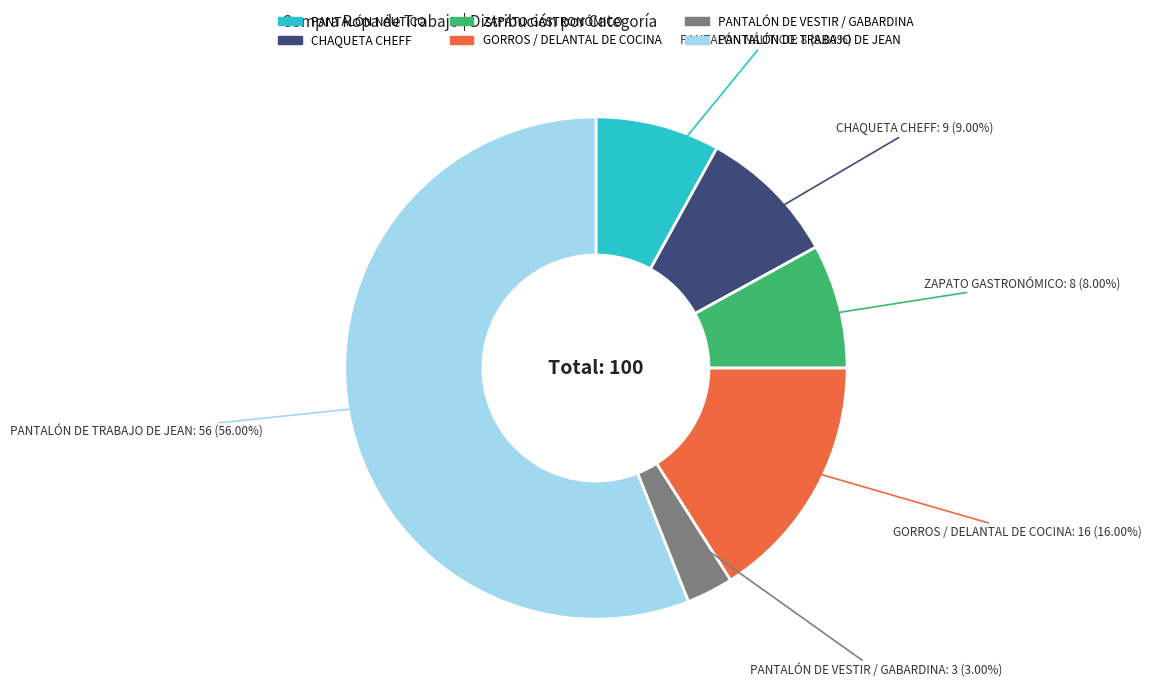

To the nearest percent, what is the average slice percentage?

17%